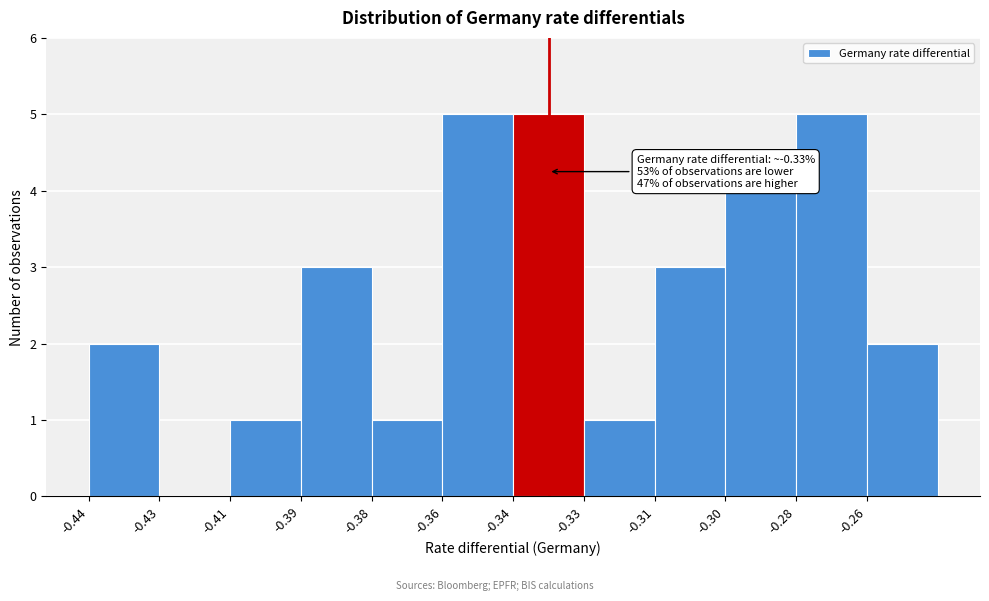

Reading left to right, what are all the values shown in this chart?

-0.44=2	-0.43=0	-0.41=1	-0.39=3	-0.38=1	-0.36=5	-0.34=5	-0.33=1	-0.31=3	-0.30=4	-0.28=5	-0.26=2